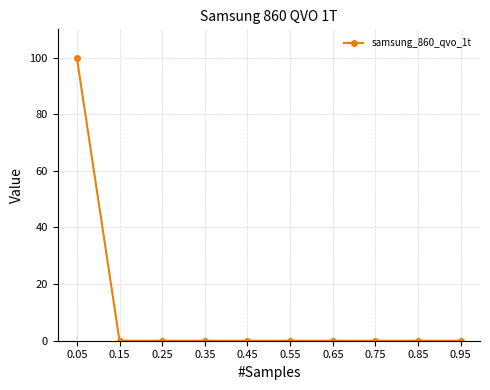

What is the difference between the maximum and second lowest values?

100